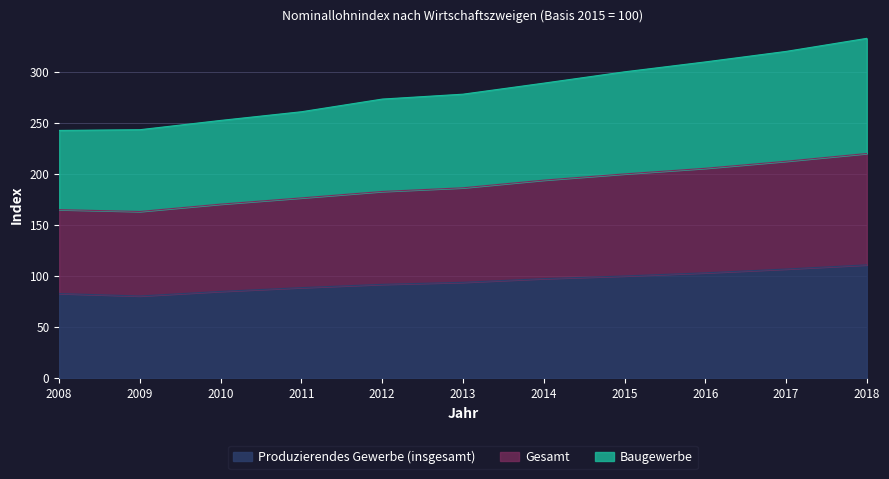

True or false: Gesamt and Produzierendes Gewerbe (insgesamt) cross at least once.

False